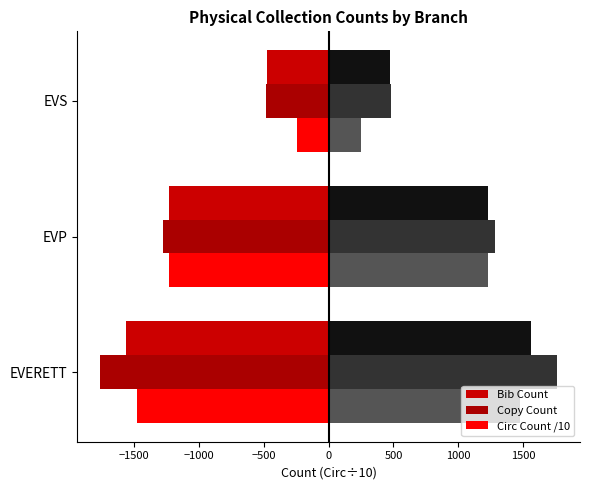

How many bars are there in total?

9